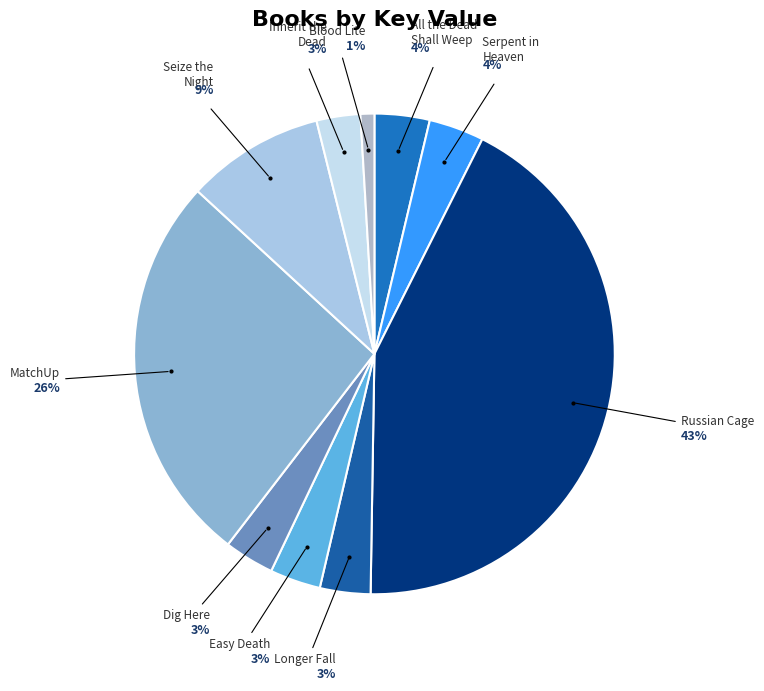

Combined, do Easy Death and Longer Fall account for over 50%?

No